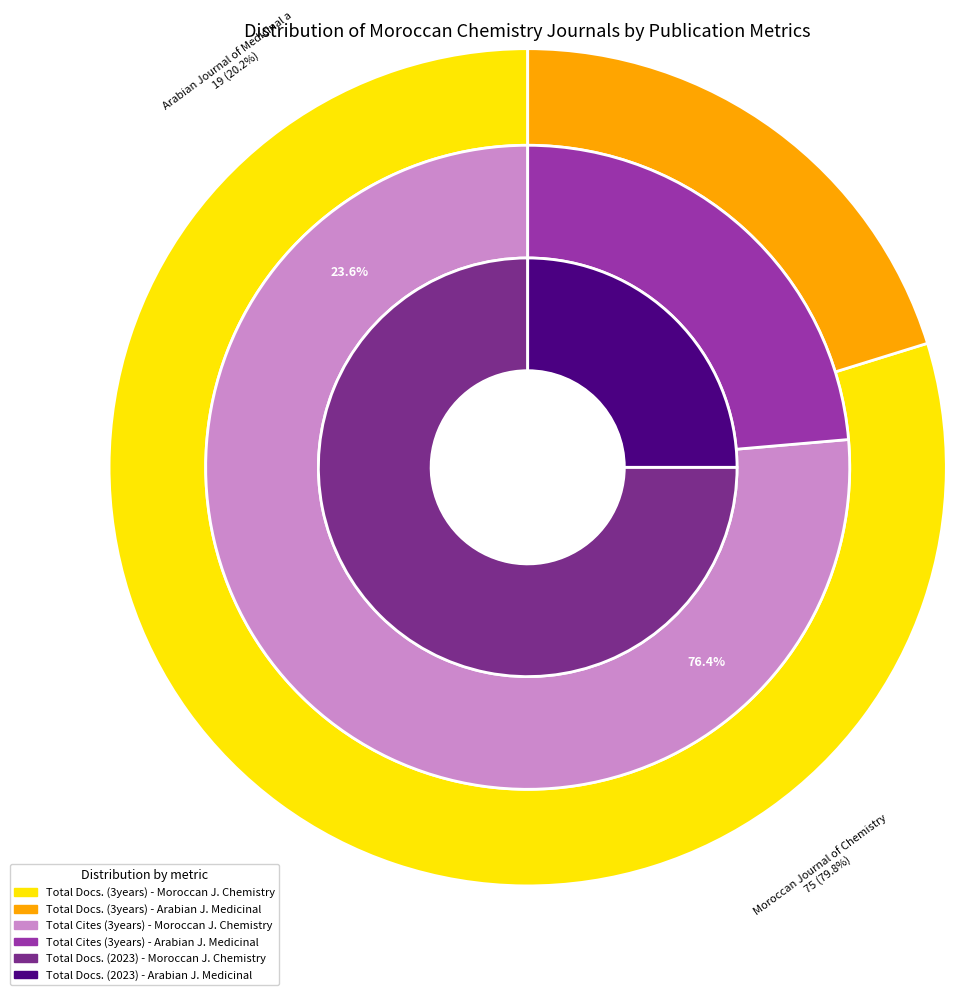

How many segments does this pie chart have?

2